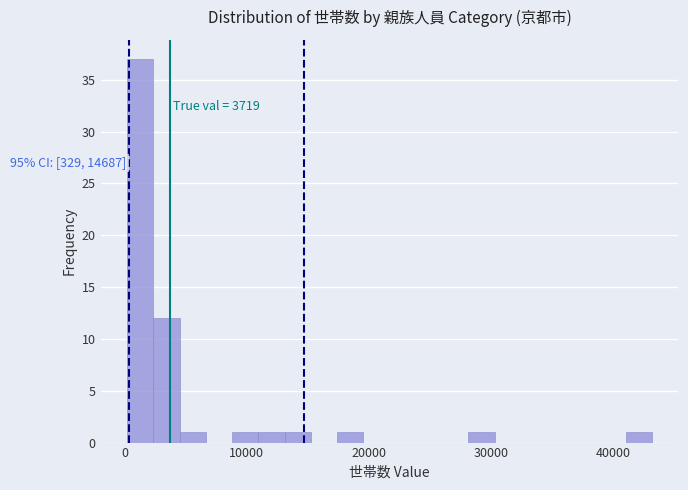

Read against the x-axis, roughly where is the centre of the tallest bar?

1000